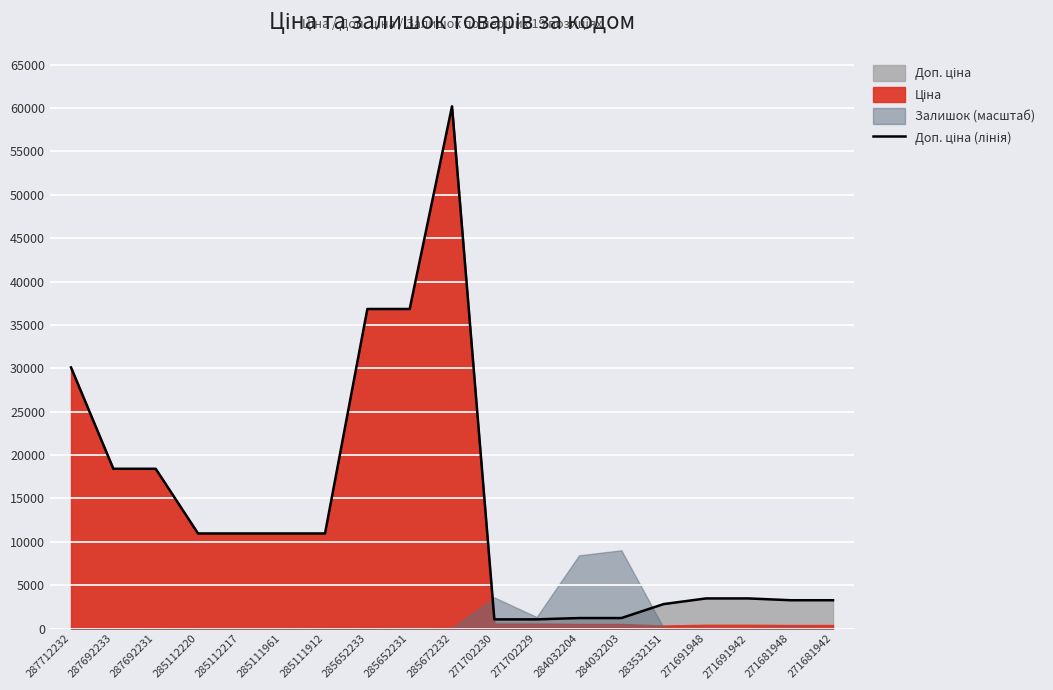

Count the number of values greater than 10964.

10